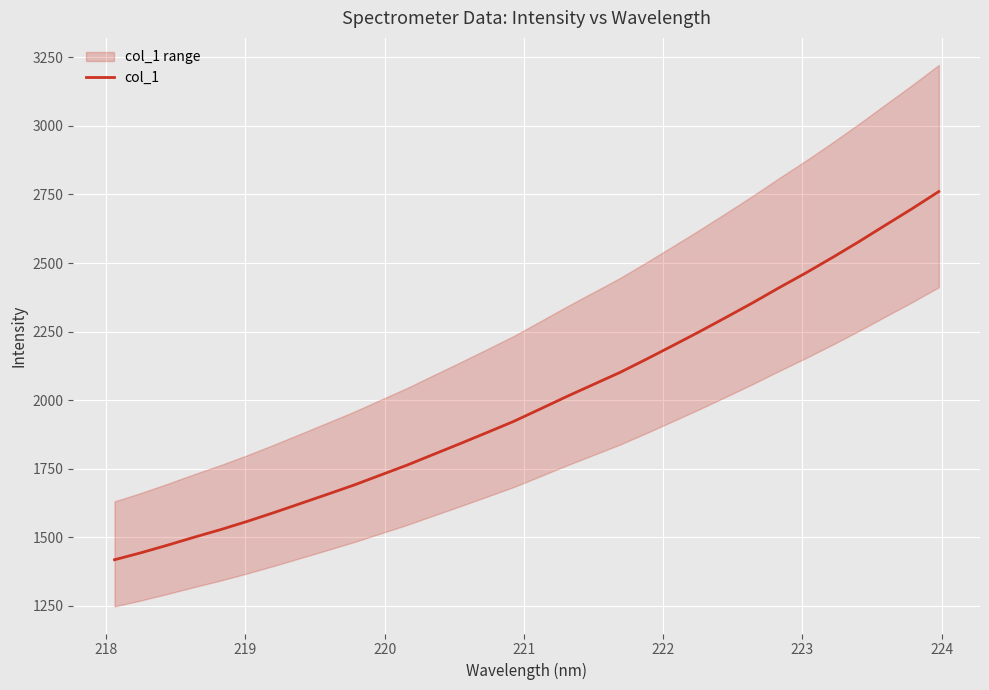

What is the minimum value shown in the chart?

1418.2